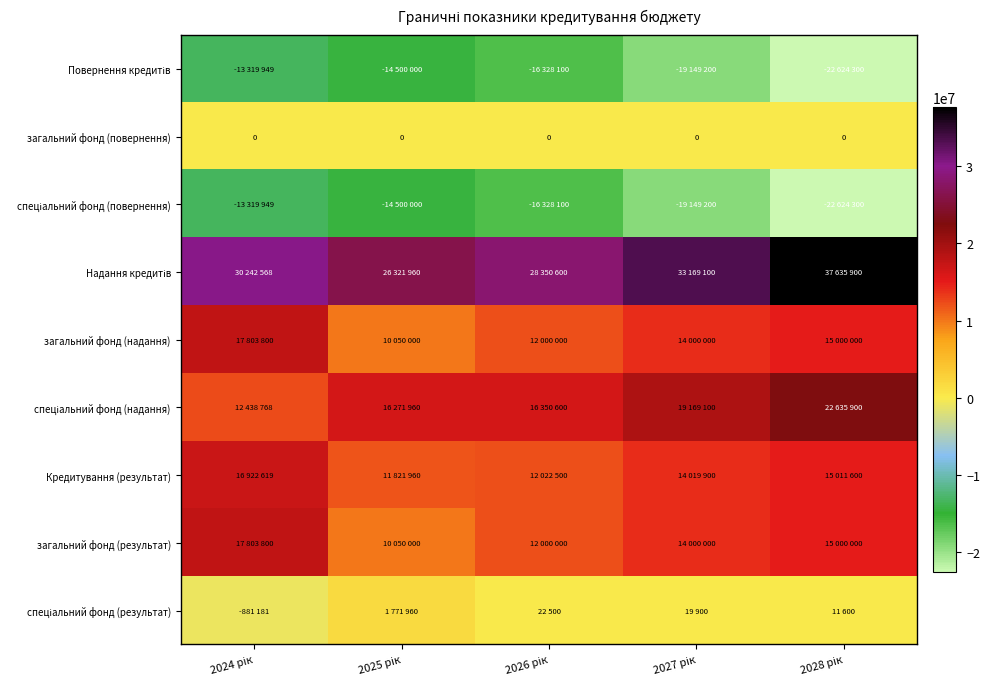

The value of Повернення кредитів at 2027 рік is -8843265. True or false?

False